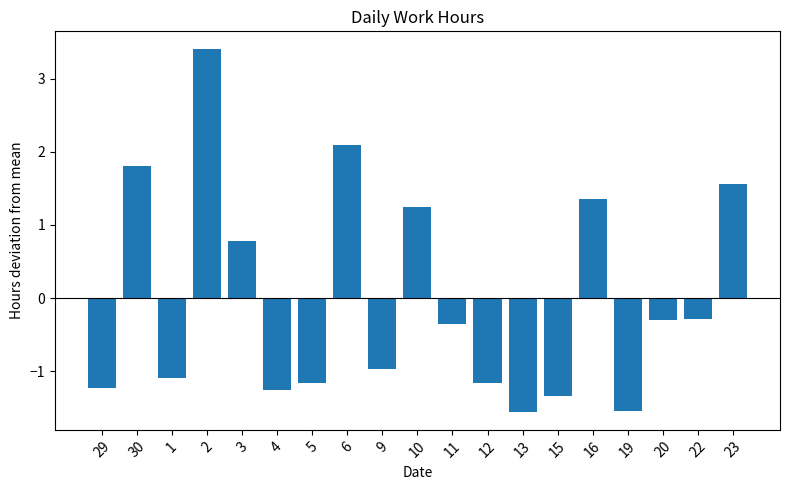

How many data points are less than 0?

12